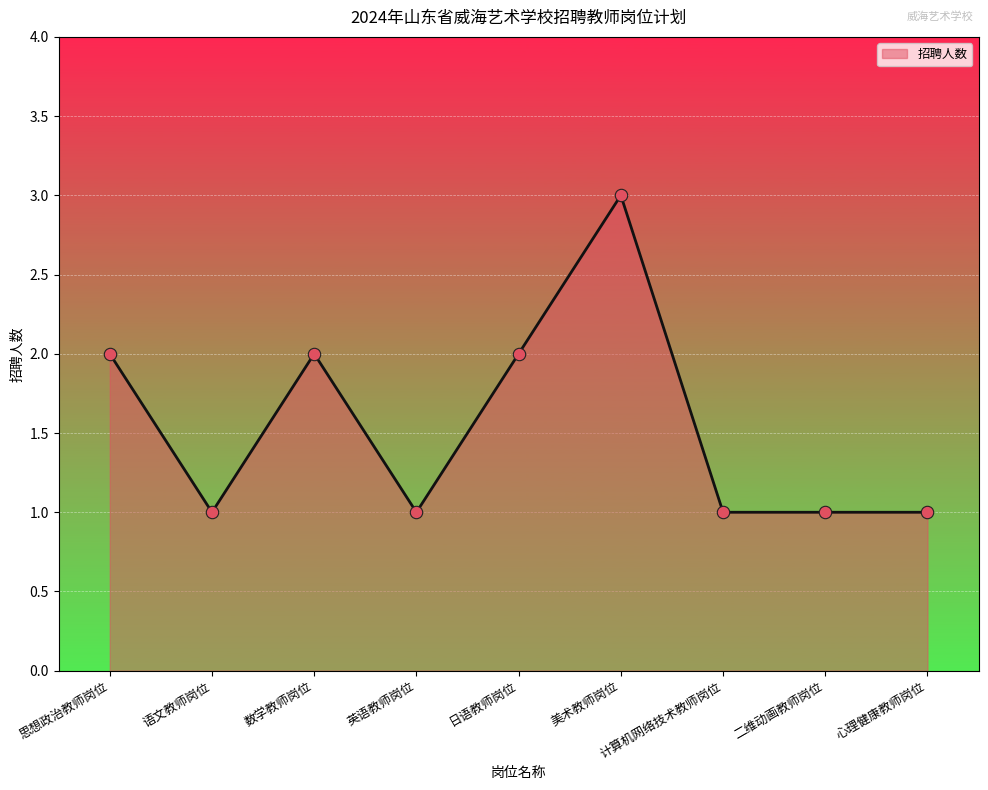

Approximately how many times larger is the value at 数学教师岗位 compared to 英语教师岗位?

2.0